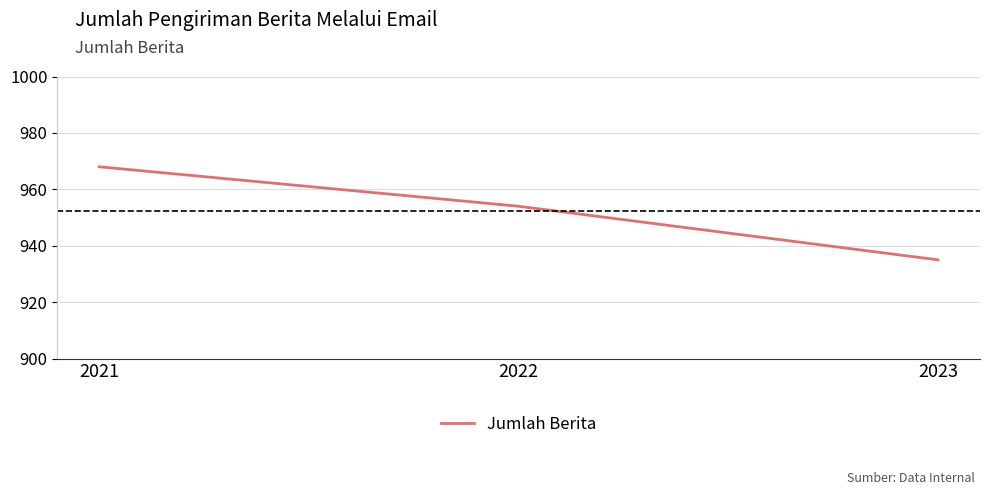

The chart shows a value of 533 at 2021. True or false?

False